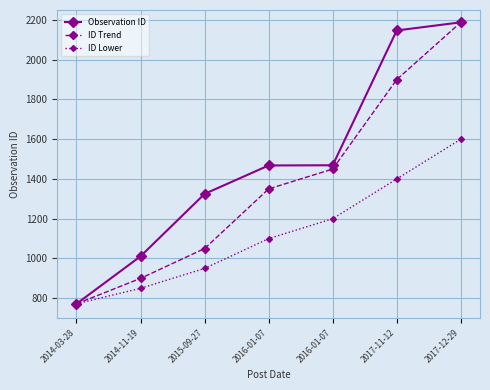

How many series are shown in this chart?

3